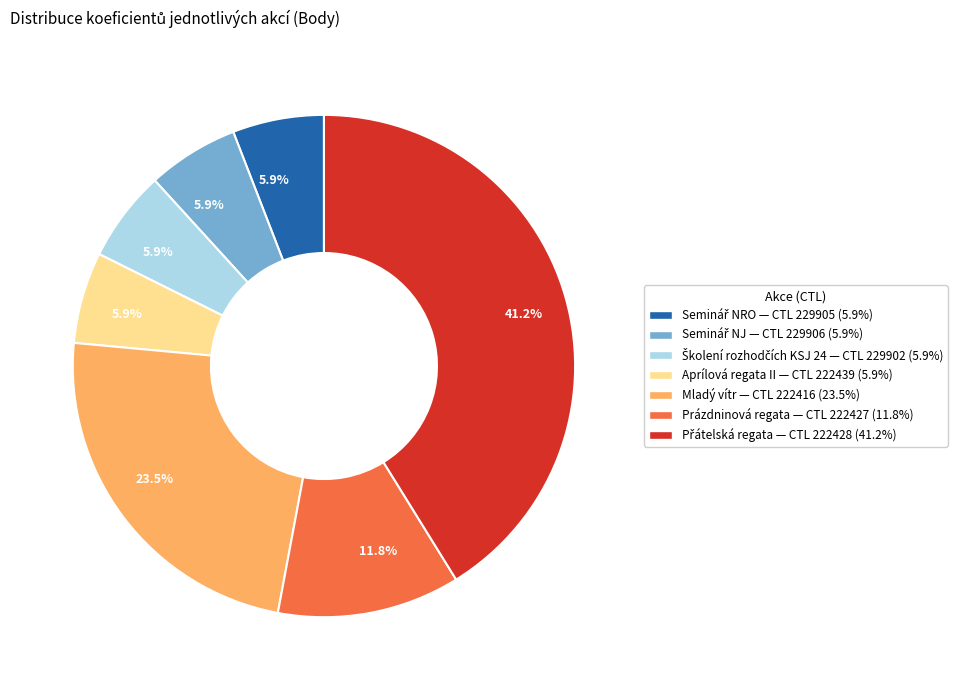

Is there a majority slice in this chart?

No